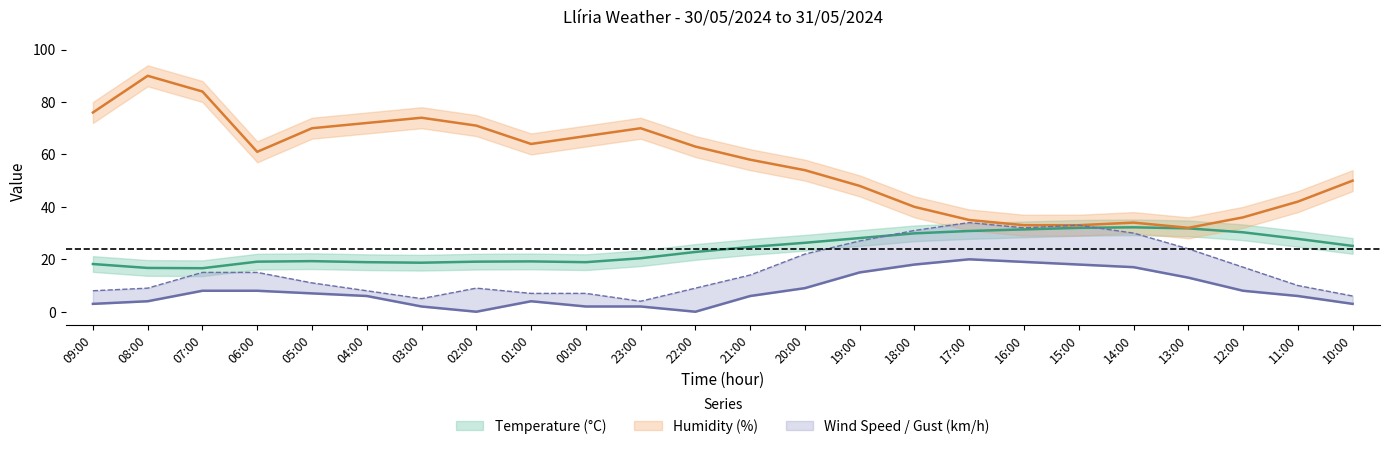

Reading right to left, transcribe all the data shown in this chart.

Temperature (°C): 10:00=25.1	11:00=27.8	12:00=30.3	13:00=31.8	14:00=32.2	15:00=32.0	16:00=31.4	17:00=30.8	18:00=29.9	19:00=28.1	20:00=26.3	21:00=24.7	22:00=22.8	23:00=20.4	00:00=18.9	01:00=19.2	02:00=19.1	03:00=18.7	04:00=18.9	05:00=19.3	06:00=19.1	07:00=16.6	08:00=16.7	09:00=18.2
Humidity (%): 10:00=50.0	11:00=42.0	12:00=36.0	13:00=32.0	14:00=34.0	15:00=33.0	16:00=33.0	17:00=35.0	18:00=40.0	19:00=48.0	20:00=54.0	21:00=58.0	22:00=63.0	23:00=70.0	00:00=67.0	01:00=64.0	02:00=71.0	03:00=74.0	04:00=72.0	05:00=70.0	06:00=61.0	07:00=84.0	08:00=90.0	09:00=76.0
Wind Speed (km/h): 10:00=3.0	11:00=6.0	12:00=8.0	13:00=13.0	14:00=17.0	15:00=18.0	16:00=19.0	17:00=20.0	18:00=18.0	19:00=15.0	20:00=9.0	21:00=6.0	22:00=0.0	23:00=2.0	00:00=2.0	01:00=4.0	02:00=0.0	03:00=2.0	04:00=6.0	05:00=7.0	06:00=8.0	07:00=8.0	08:00=4.0	09:00=3.0
Wind Gust (km/h): 10:00=6.0	11:00=10.0	12:00=17.0	13:00=24.0	14:00=30.0	15:00=33.0	16:00=32.0	17:00=34.0	18:00=31.0	19:00=27.0	20:00=22.0	21:00=14.0	22:00=9.0	23:00=4.0	00:00=7.0	01:00=7.0	02:00=9.0	03:00=5.0	04:00=8.0	05:00=11.0	06:00=15.0	07:00=15.0	08:00=9.0	09:00=8.0